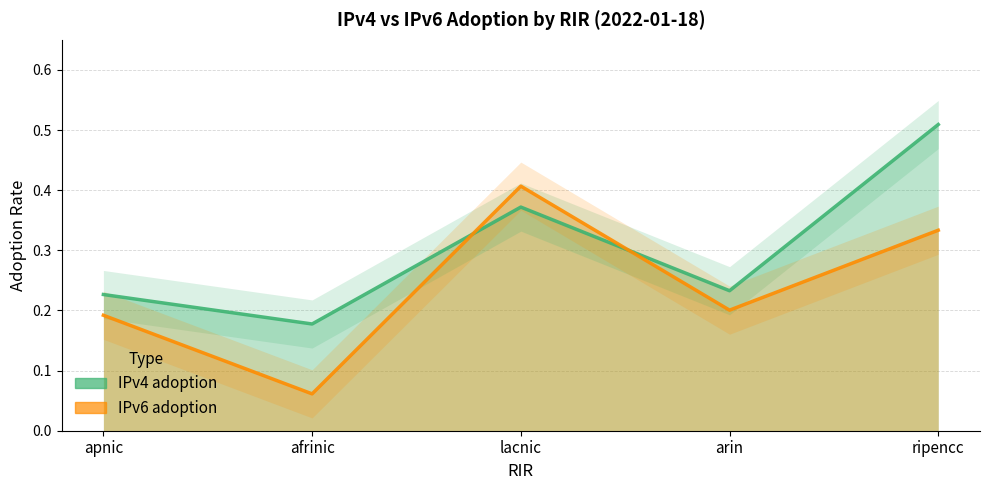

The IPv6 adoption series shows 0.1 at arin. True or false?

False